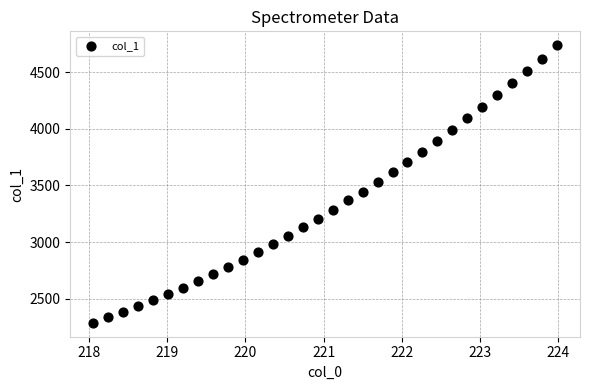

What is the range of X values (max minus min)?

5.9